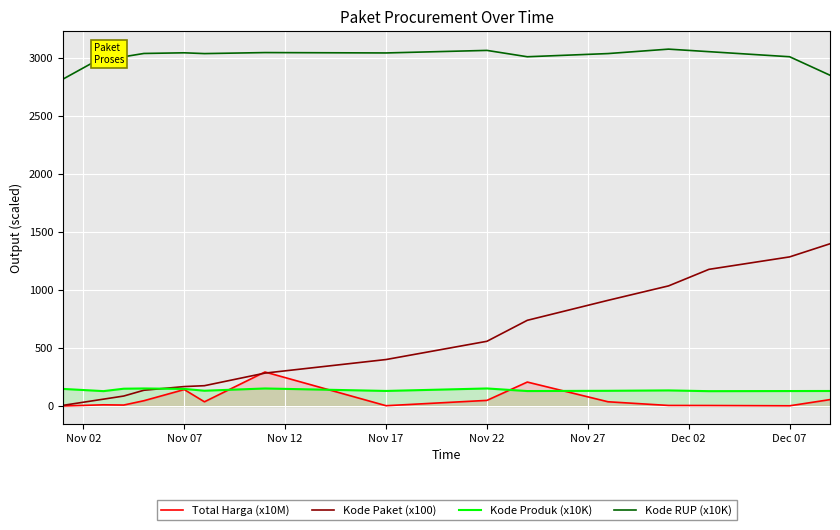

What is the greatest value displayed?

3074.5